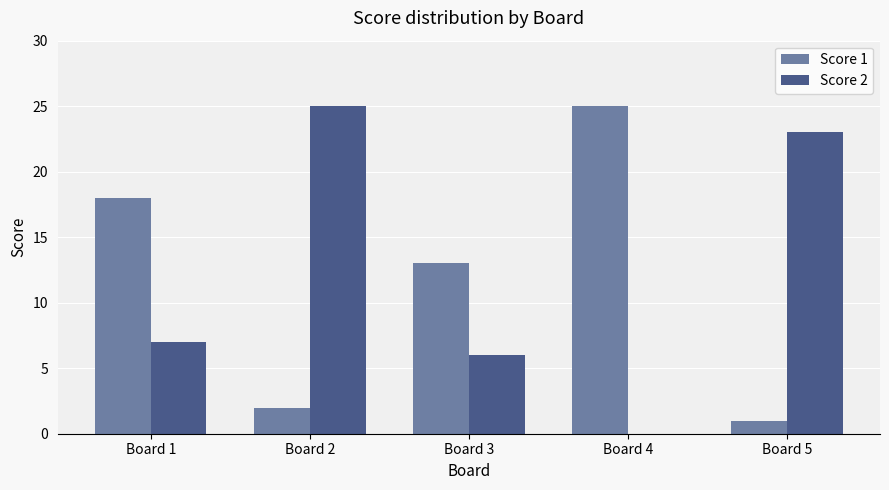

What is the greatest value displayed?

25